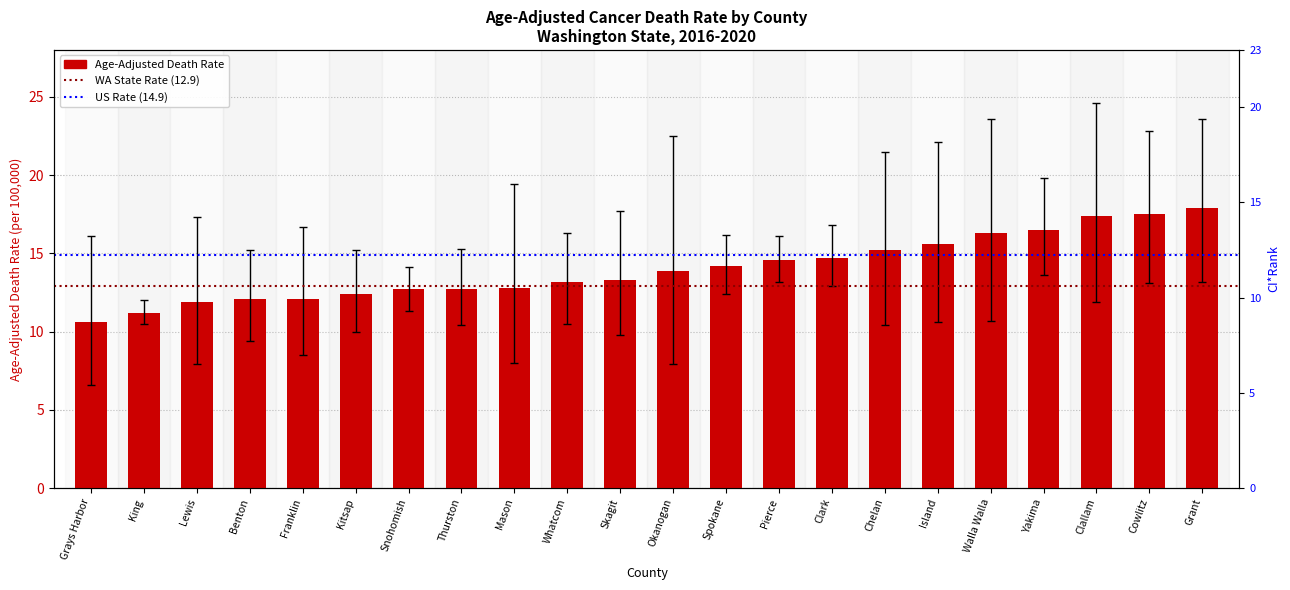

Approximately how many times larger is the value at Benton compared to Kitsap?

1.0